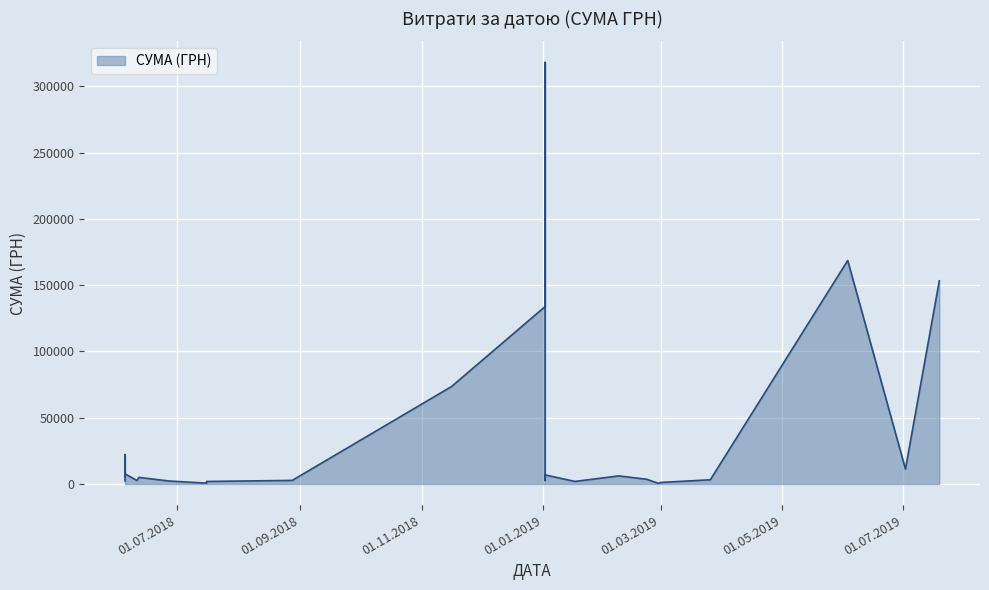

What is the average value?

28506.6